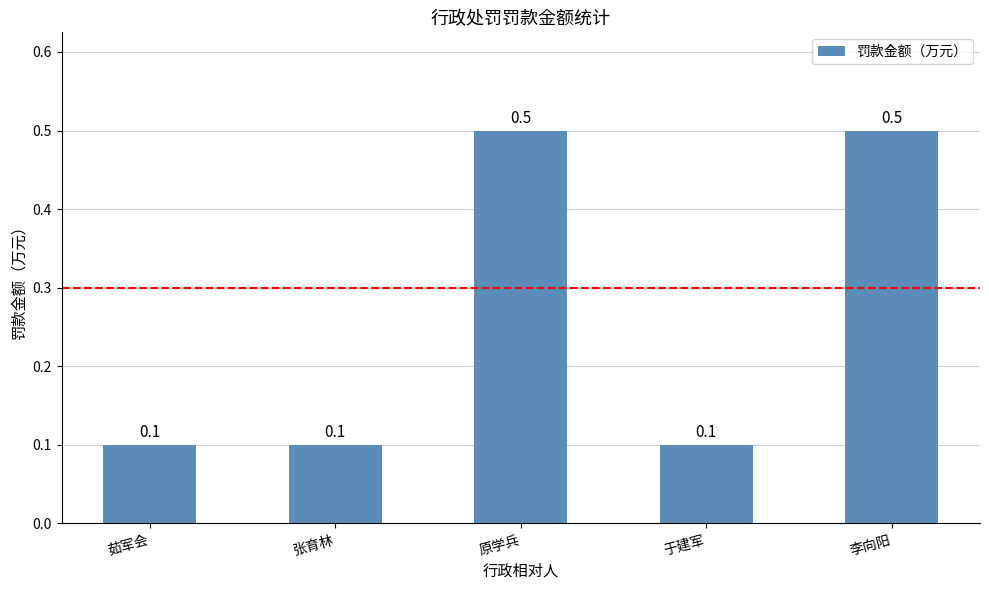

How many distinct data groups are displayed?

1